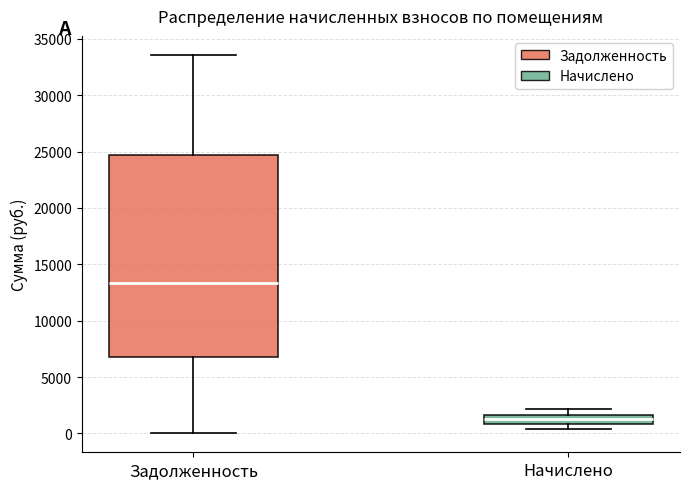

Comparing the boxes themselves (not the whiskers), which one is the tallest?

Задолженность